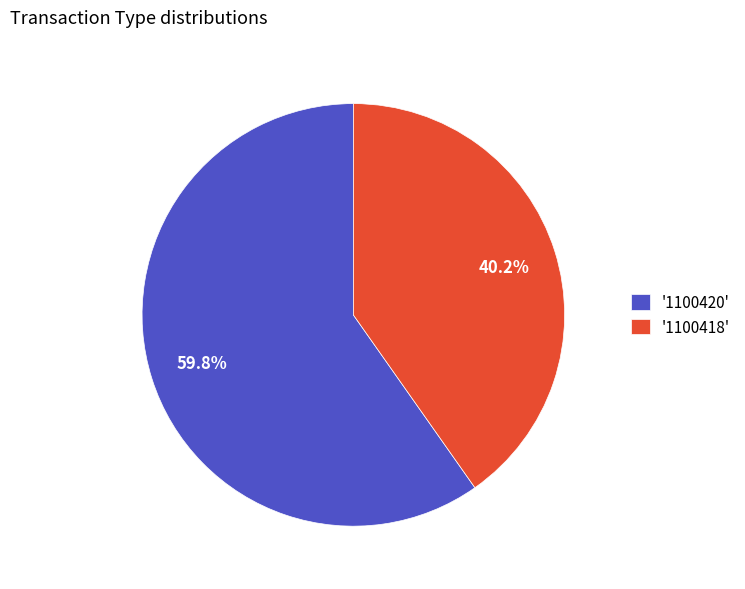

Count the number of slices in the pie.

2